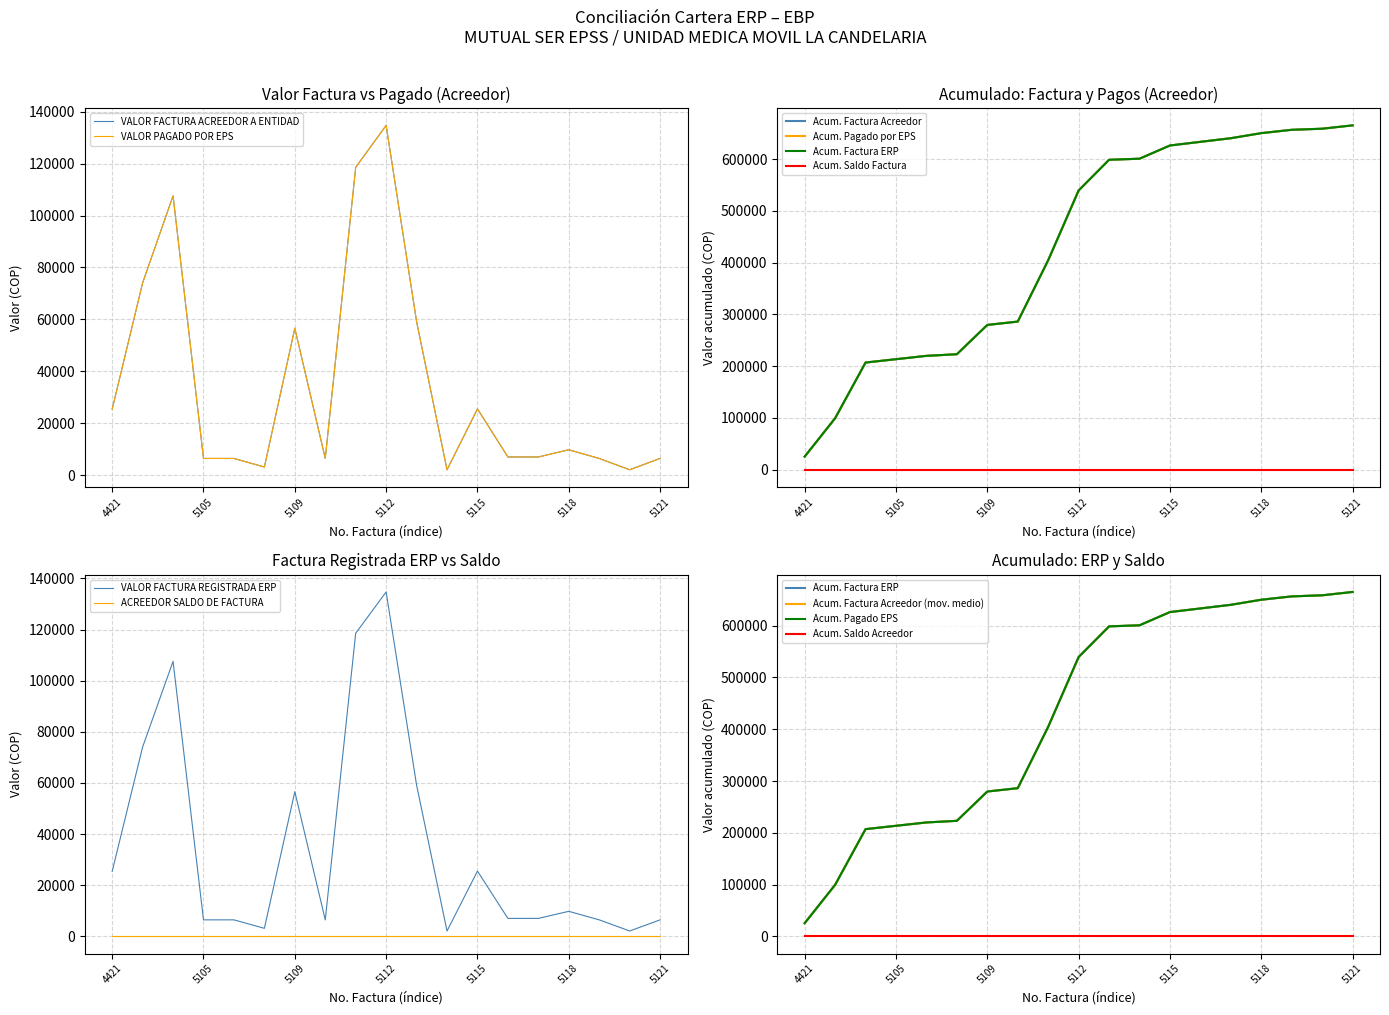

The value of VALOR PAGADO POR EPS at 4421 is 25428. True or false?

True